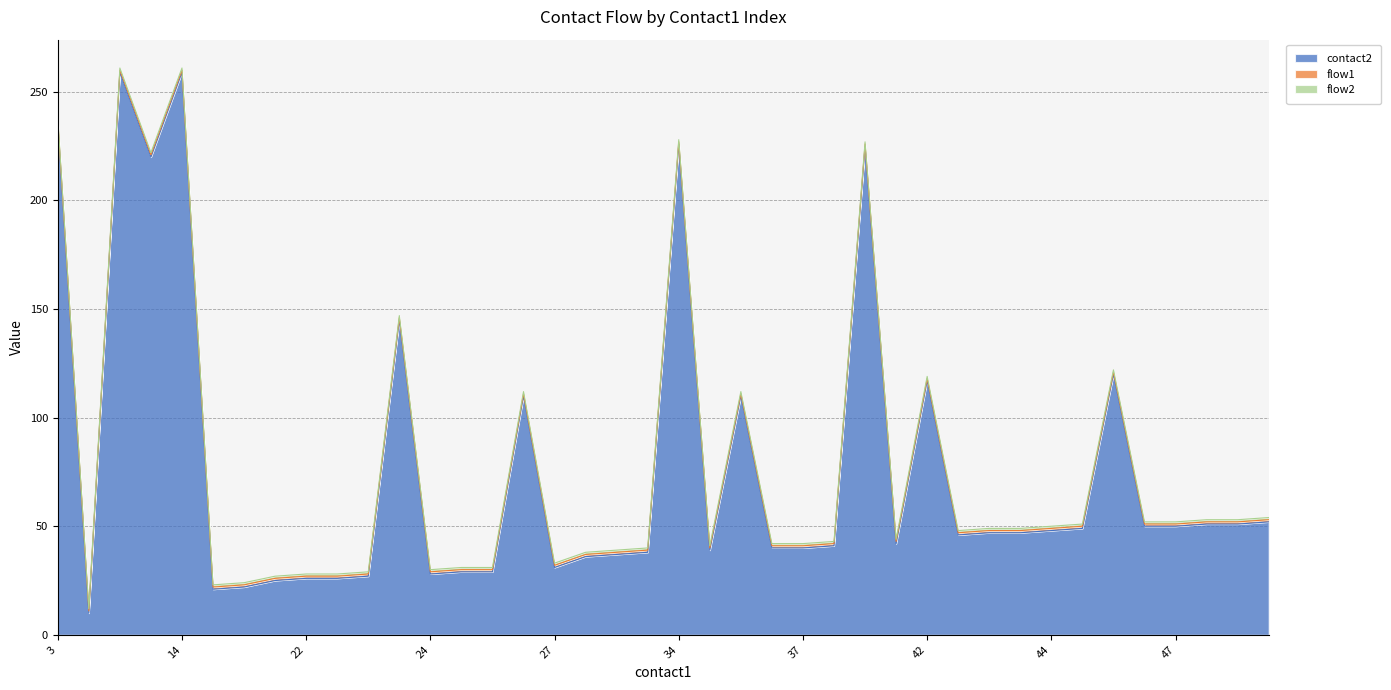

How many series are shown in this chart?

3